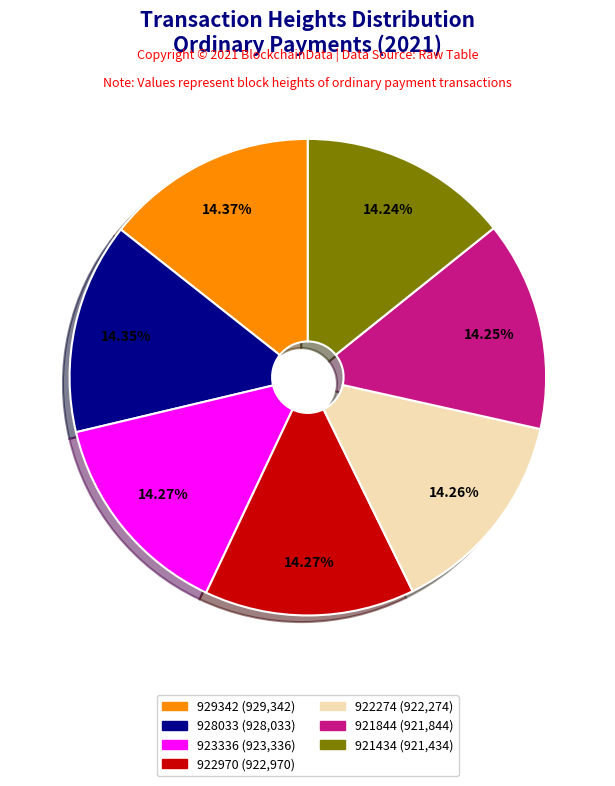

Is 928033 the majority of the pie?

No